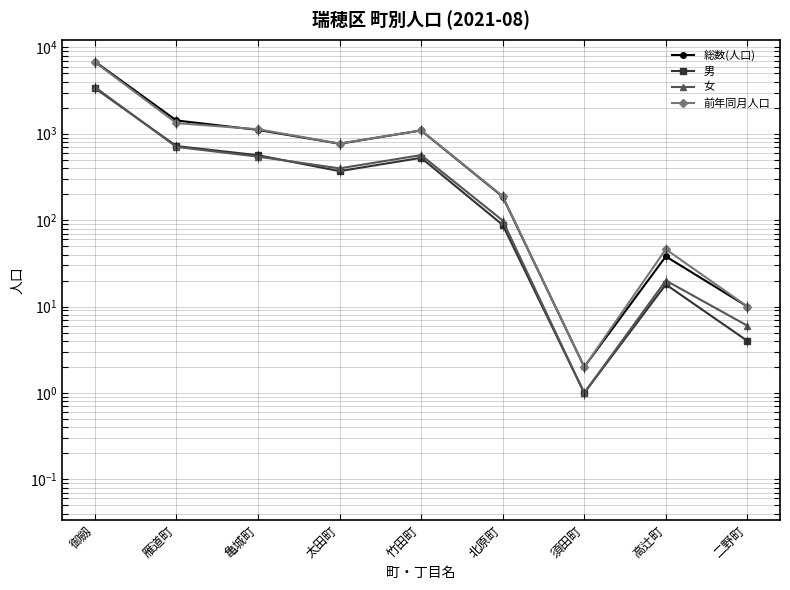

Reading right to left, extract all data points from this chart.

総数(人口): 10	38	2	187	1092	766	1107	1424	6848
男: 4	18	1	88	526	369	564	720	3376
女: 6	20	1	99	566	397	543	704	3472
前年同月人口: 10	46	2	189	1093	769	1127	1328	6750